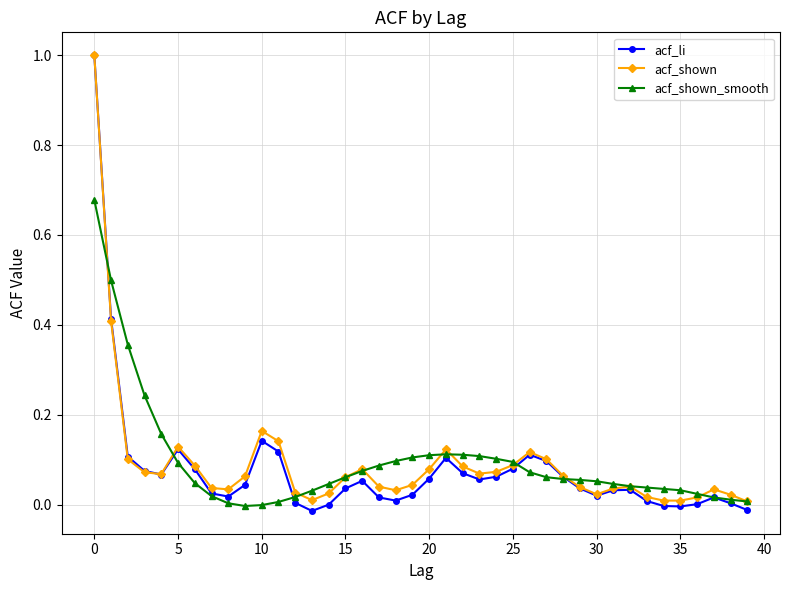

How many lines are shown in the chart?

3